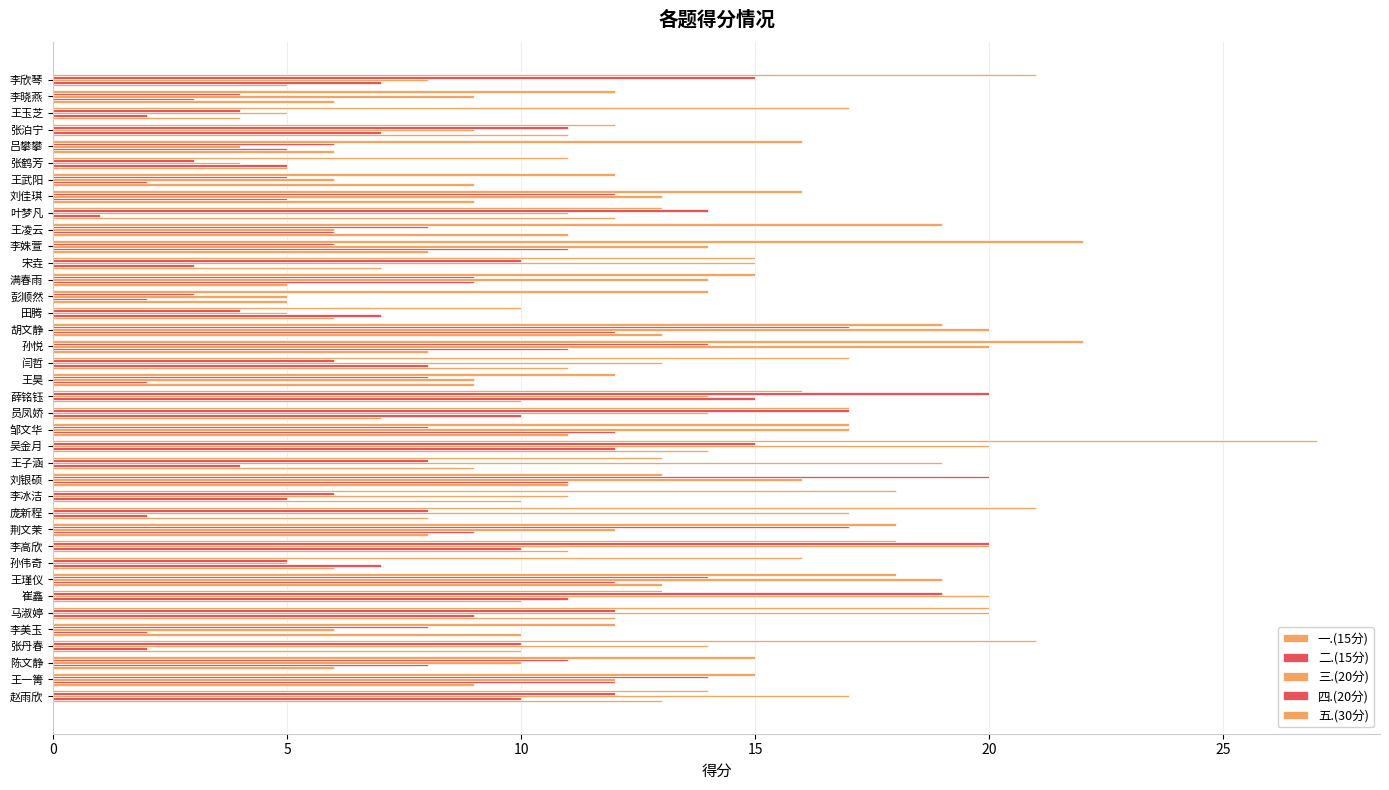

Which series has the largest total across all categories?

五.(30分)